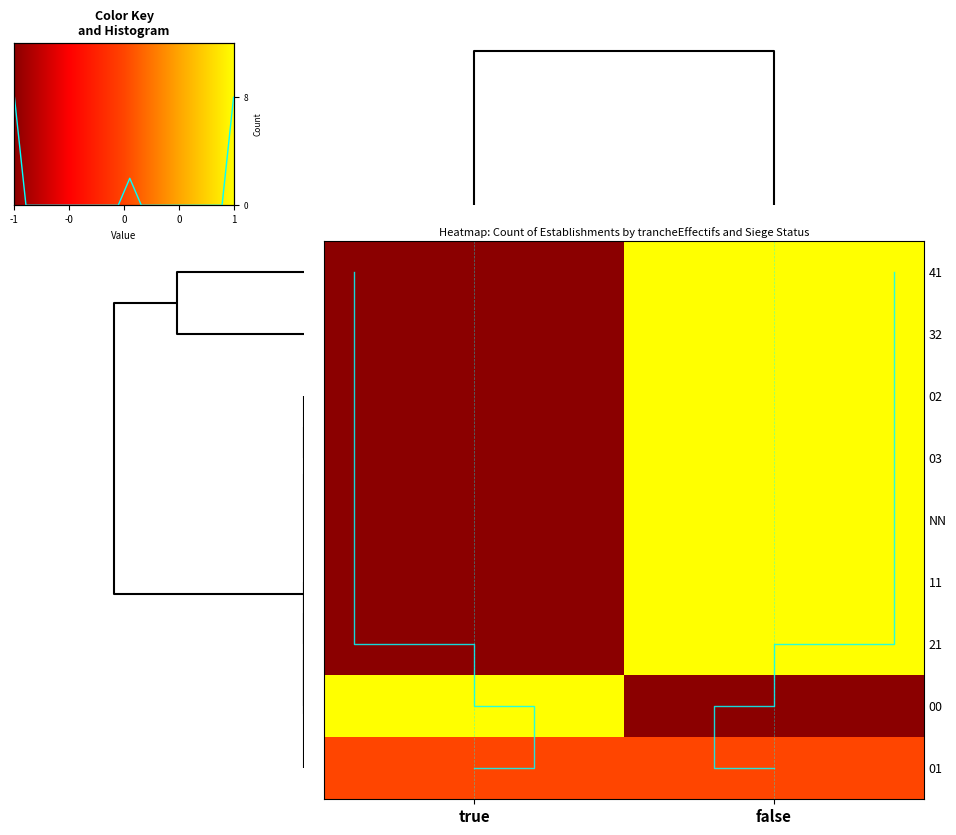

What is the total value across all series at false?

6.0